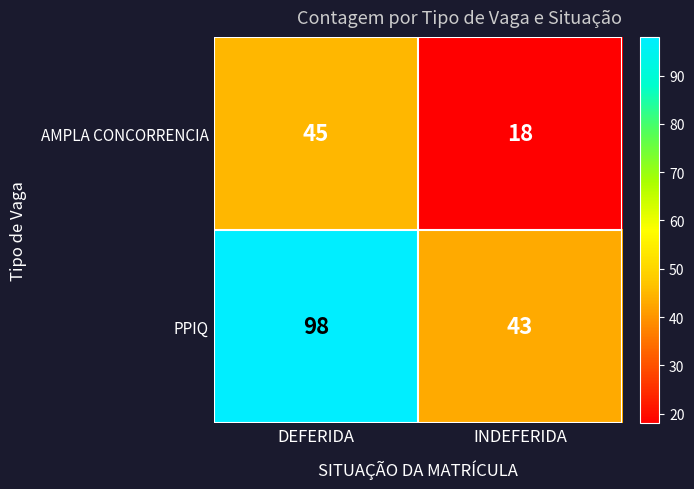

Is it true that AMPLA CONCORRENCIA equals 45 at DEFERIDA?

True